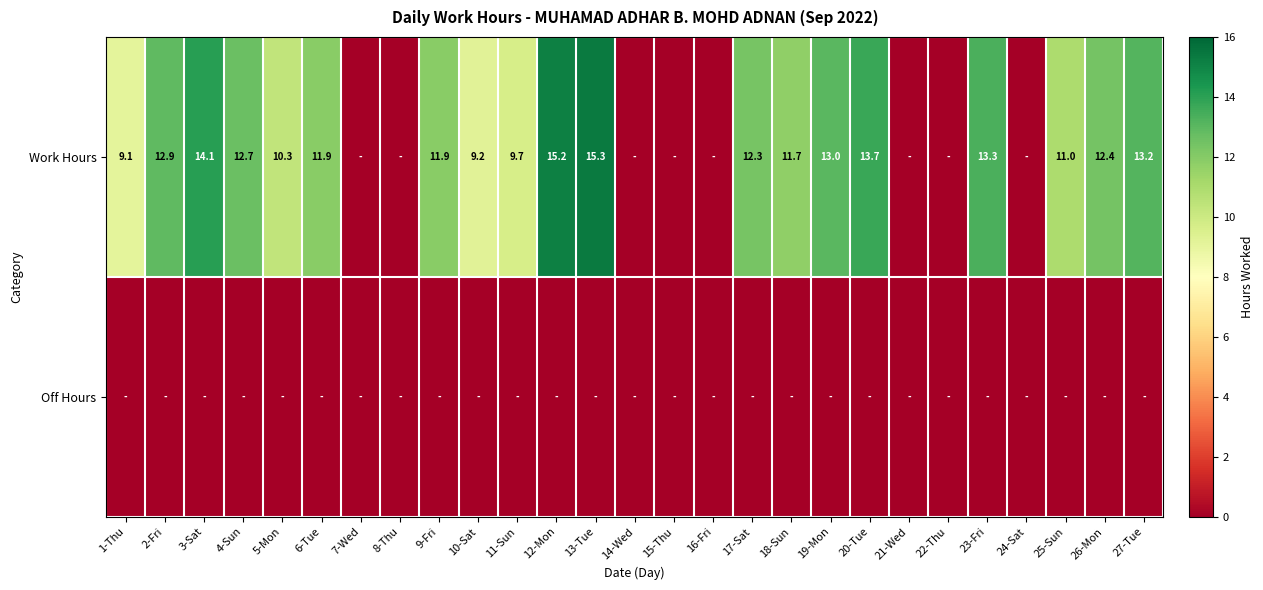

True or false: Work Hours has a value of 13.7 at 20-Tue.

True